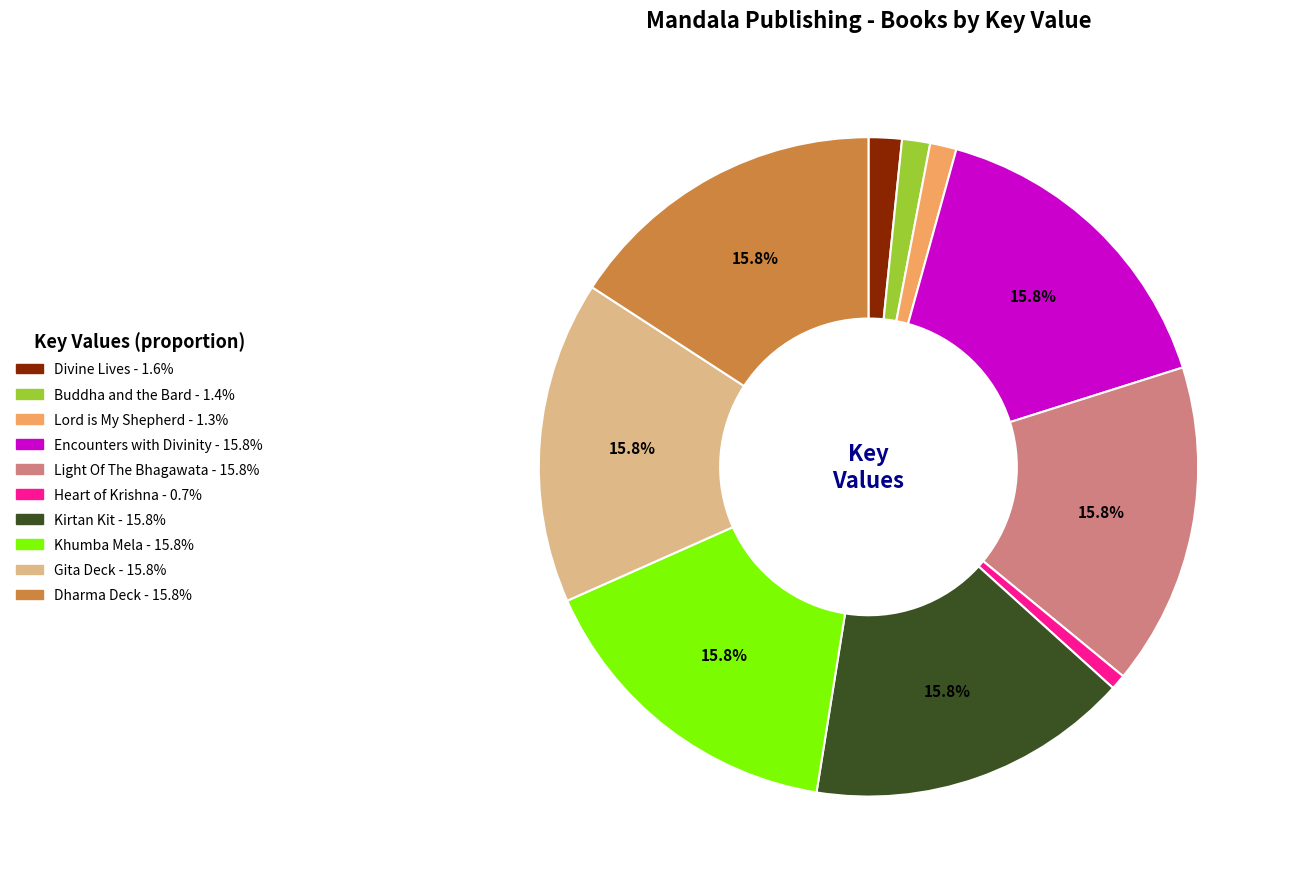

To the nearest percent, what portion does Kirtan Kit represent?

16%